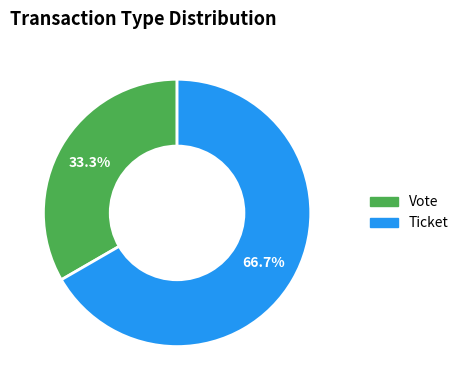

What percentage is the Ticket slice, to the nearest percent?

67%